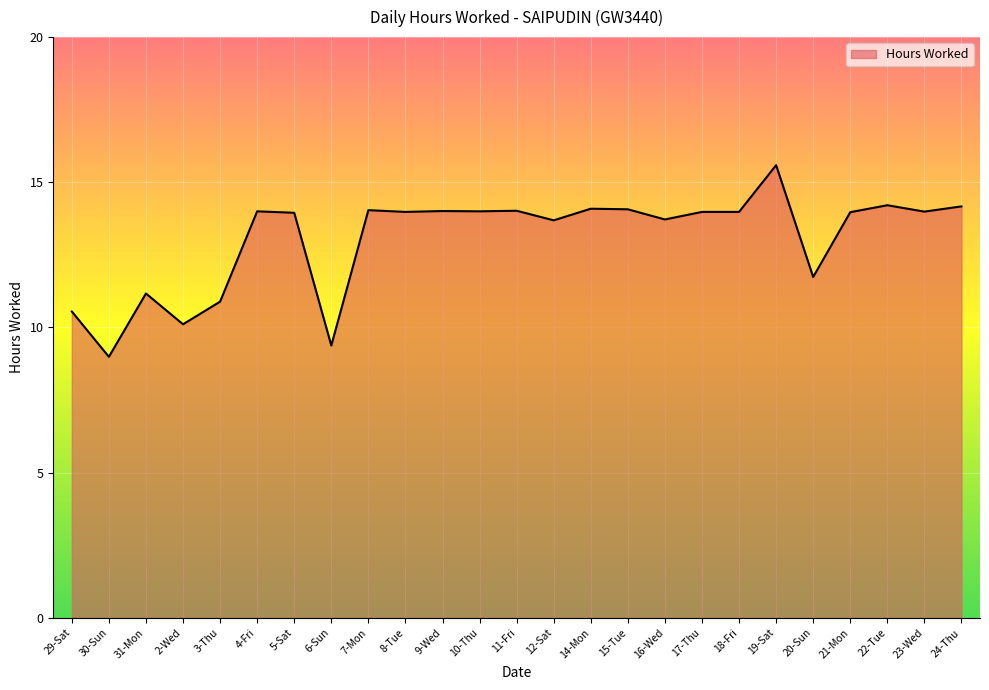

The chart shows a value of 14.2 at 24-Thu. True or false?

True